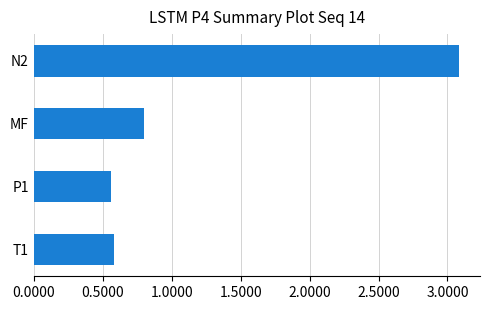

What position from the top is N2?

1